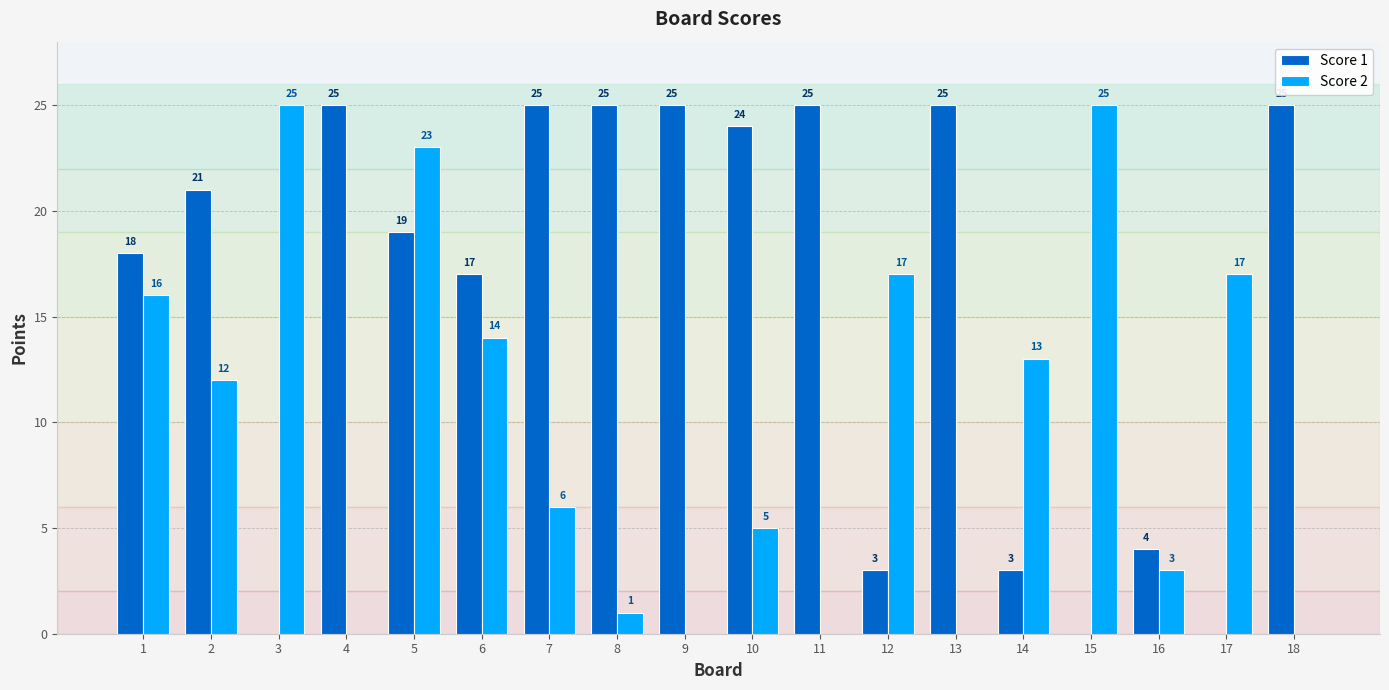

Are the bars horizontal?

No